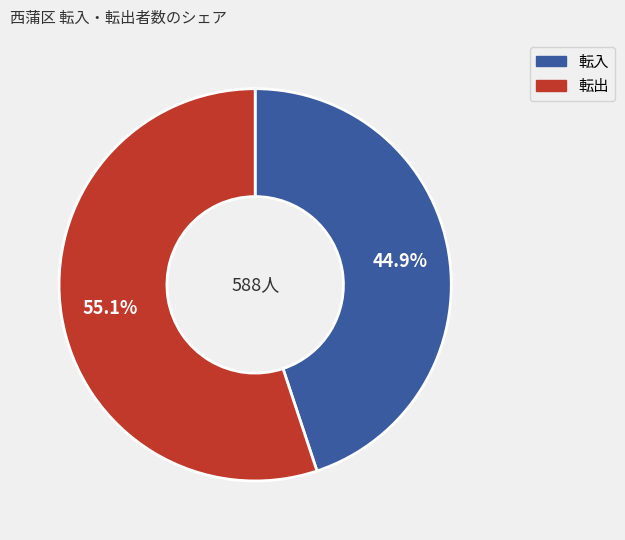

Between 転入 and 転出, which is larger?

転出